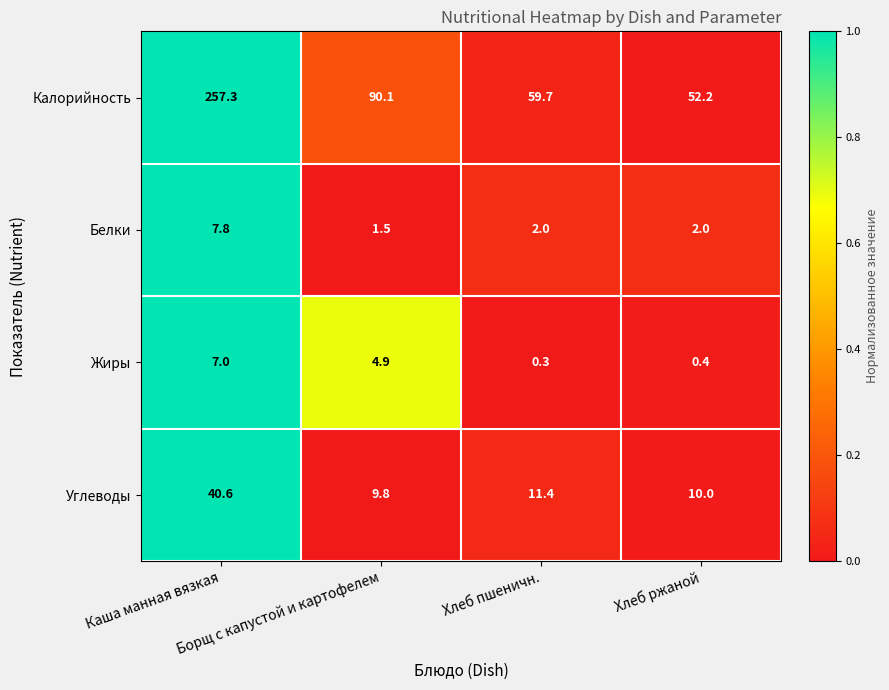

What is the maximum value for Жиры?

7.0